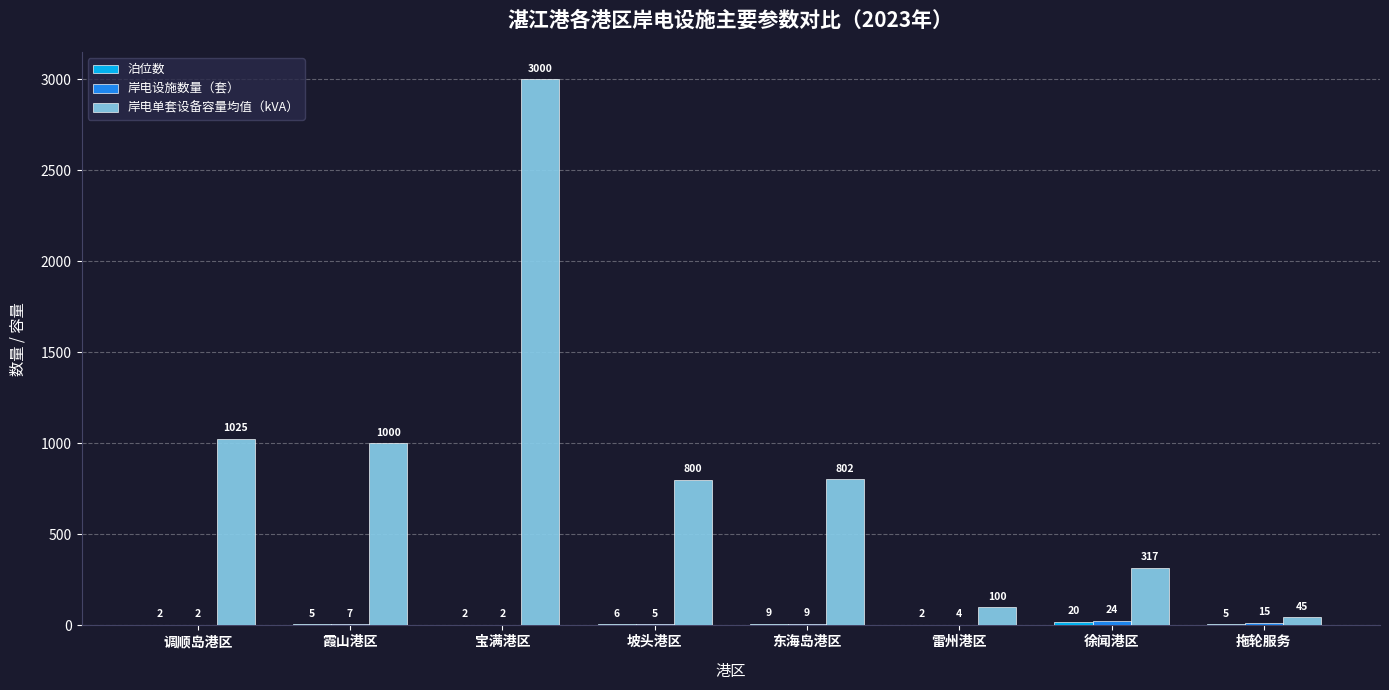

Between 调顺岛港区 and 拖轮服务, which series saw the biggest shift?

岸电单套设备容量均值（kVA）